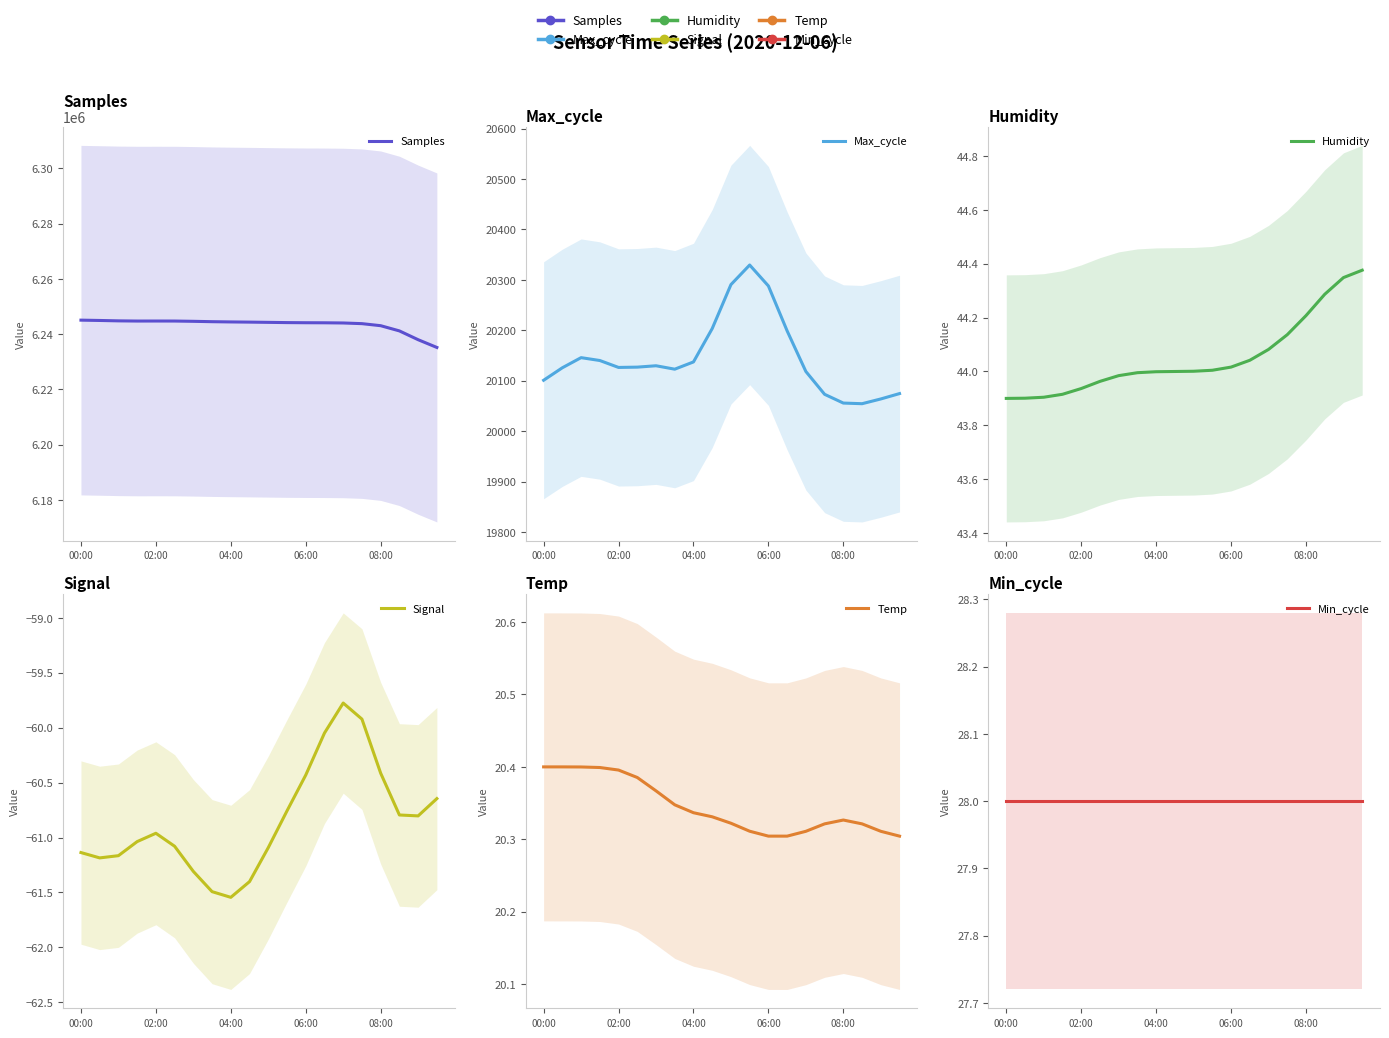

Rank the series at 15 from highest to lowest value.

Samples, Max_cycle, Humidity, Min_cycle, Temp, Signal